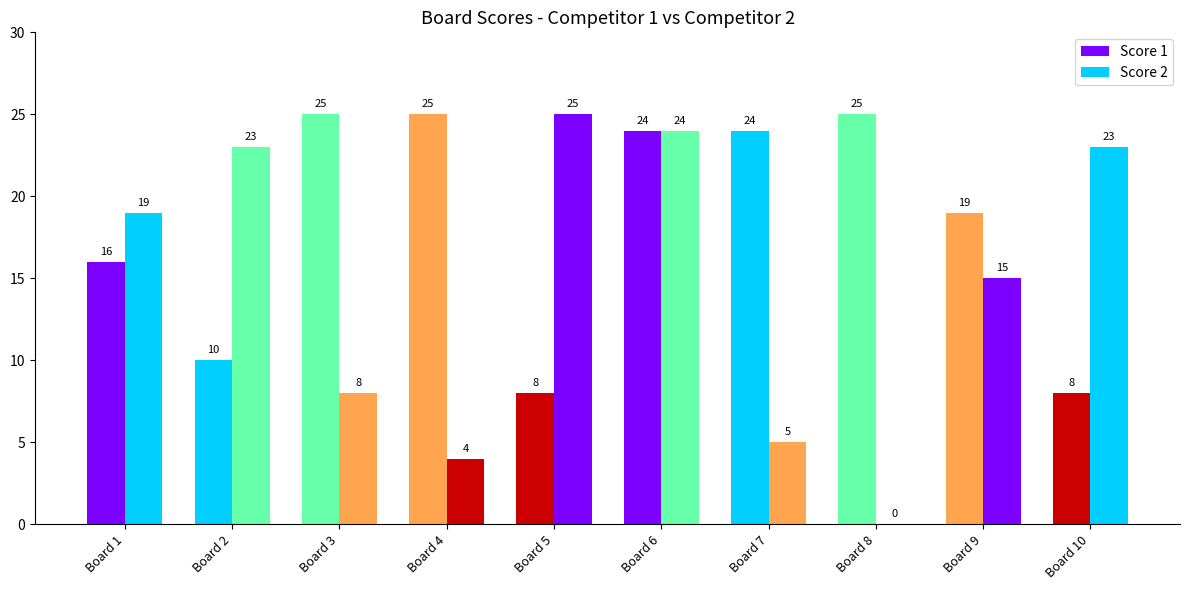

How many groups of bars are there?

10